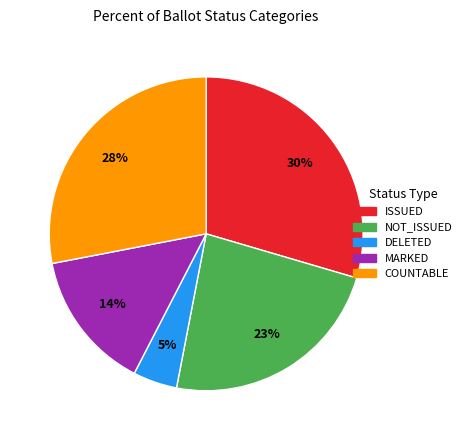

To the nearest percent, what percentage of the pie is NOT_ISSUED?

23%